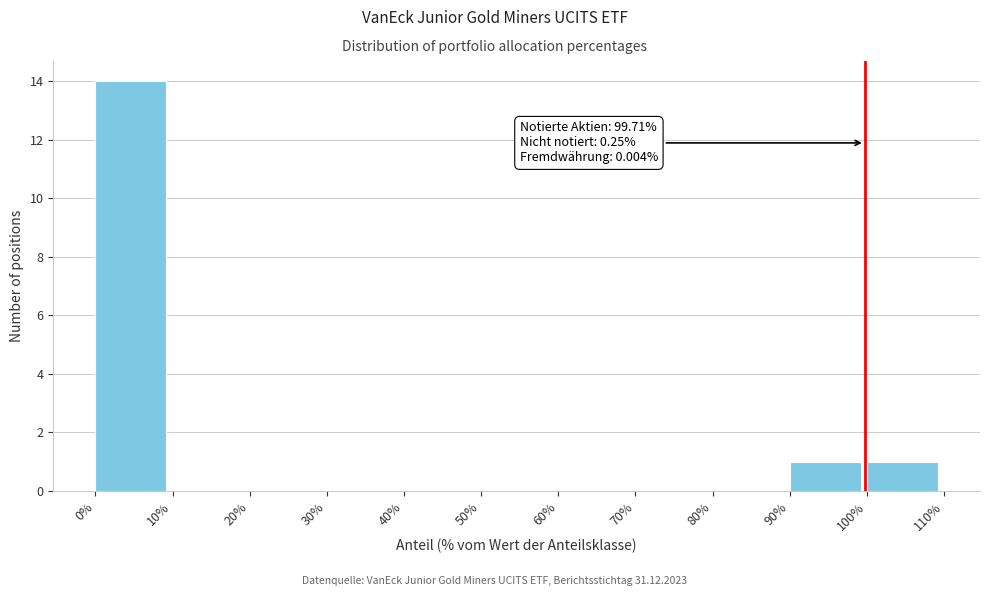

Which range on the x-axis has the tallest bar?

0% to 10%